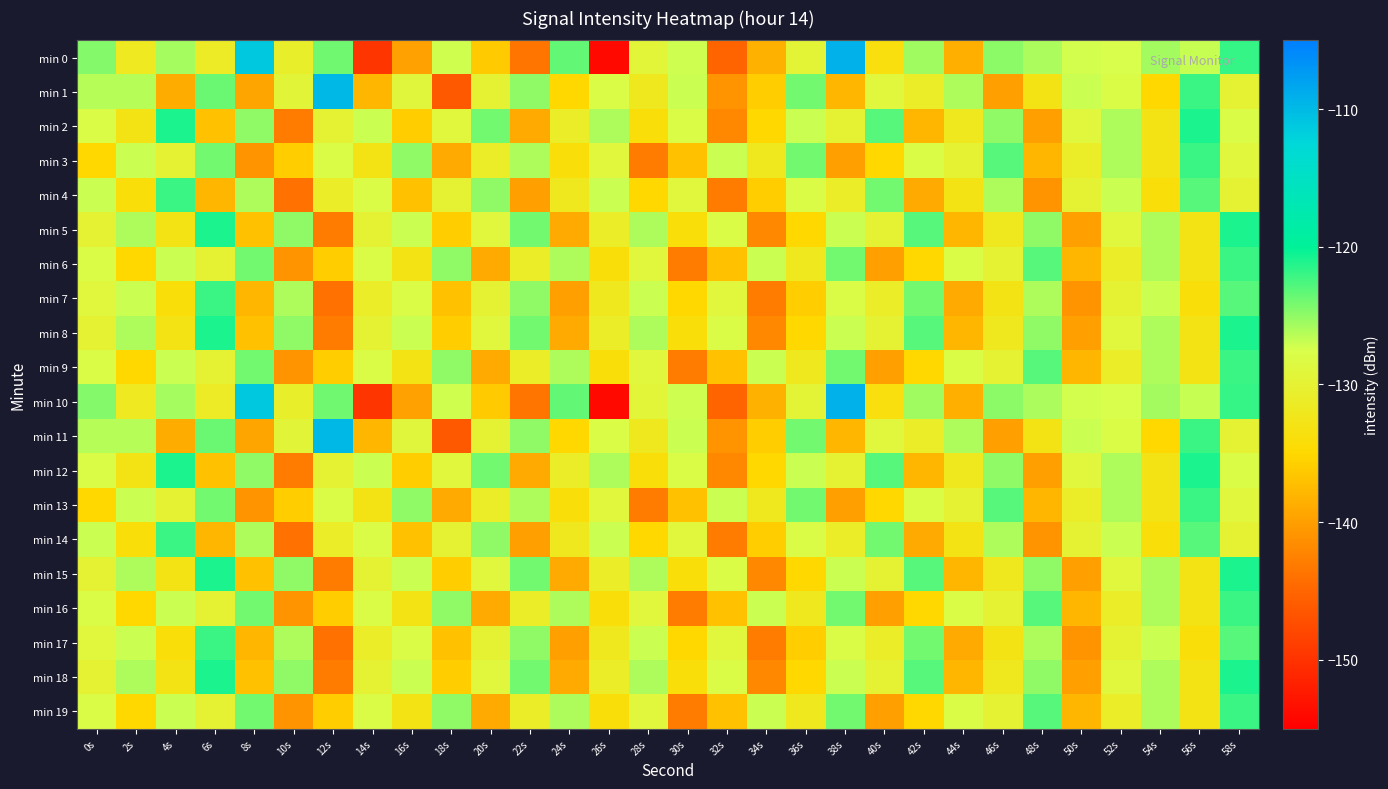

List the series in order of their peak value, highest first.

min 0, min 10, min 1, min 11, min 2, min 5, min 8, min 12, min 15, min 18, min 3, min 4, min 6, min 7, min 9, min 13, min 14, min 16, min 17, min 19